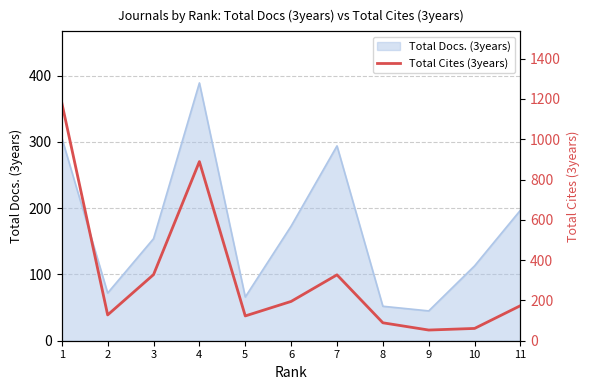

How many lines are shown in the chart?

1